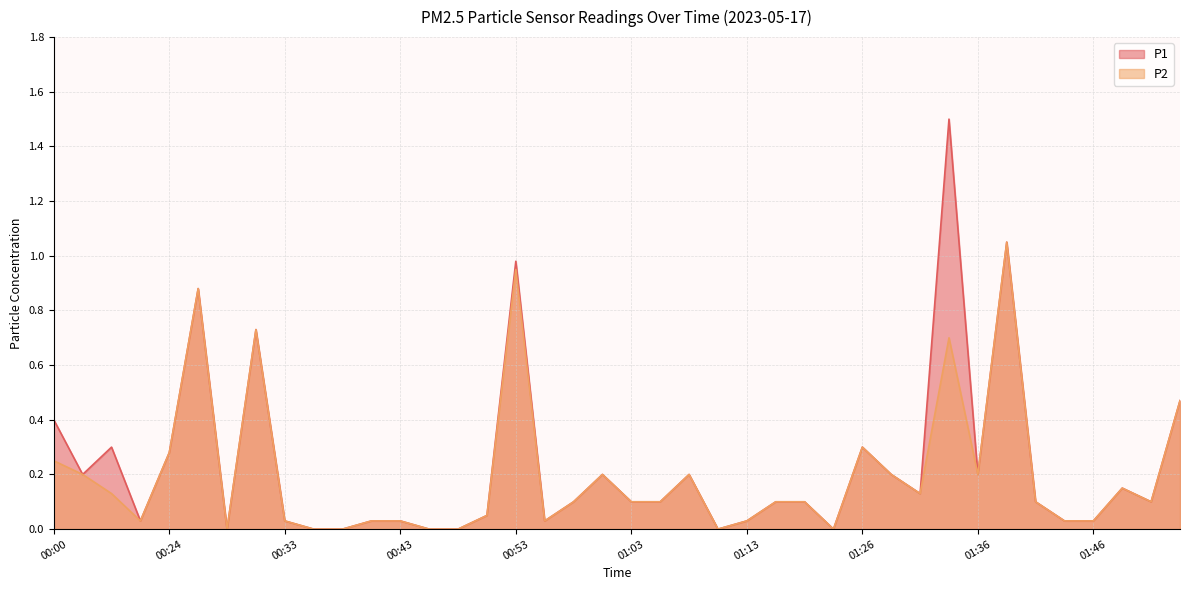

What is the value of the P2 point at the 29th from the left?

0.3